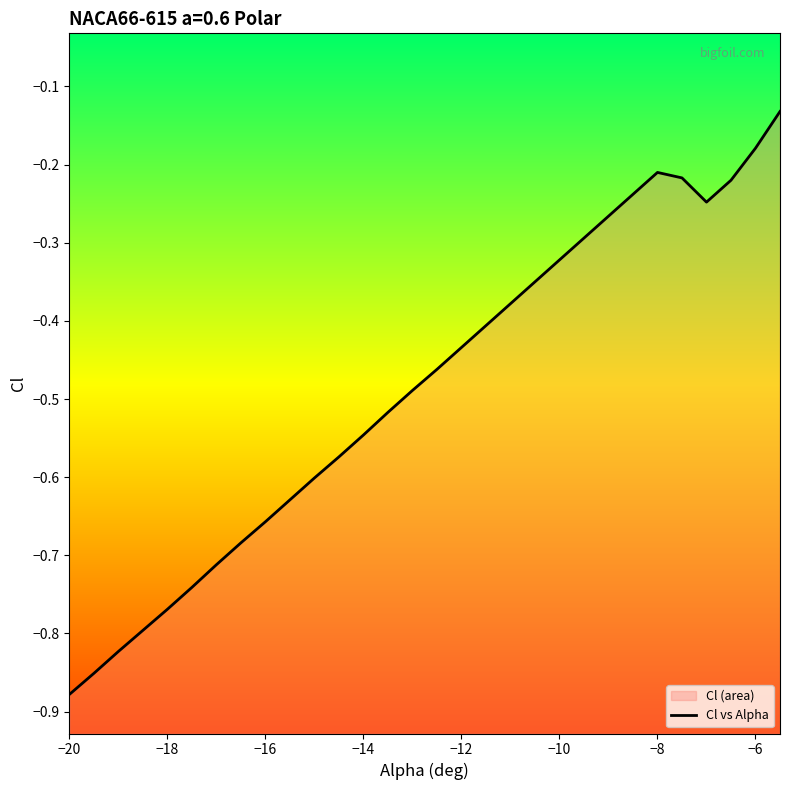

Does the chart have visible grid lines?

No